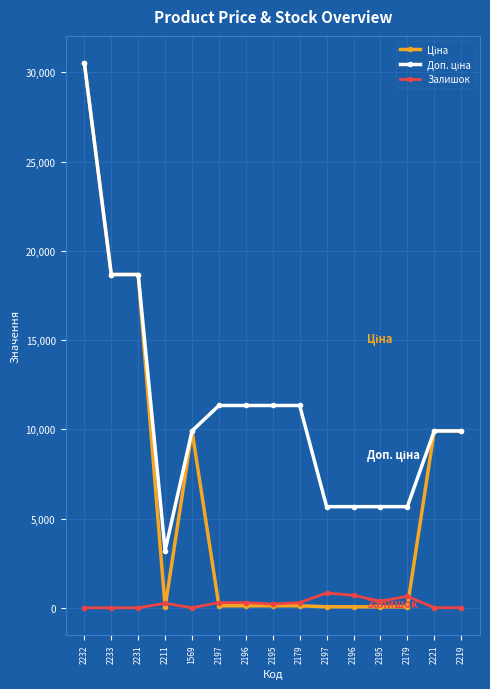

How many intersections are there between Залишок and Ціна?

4